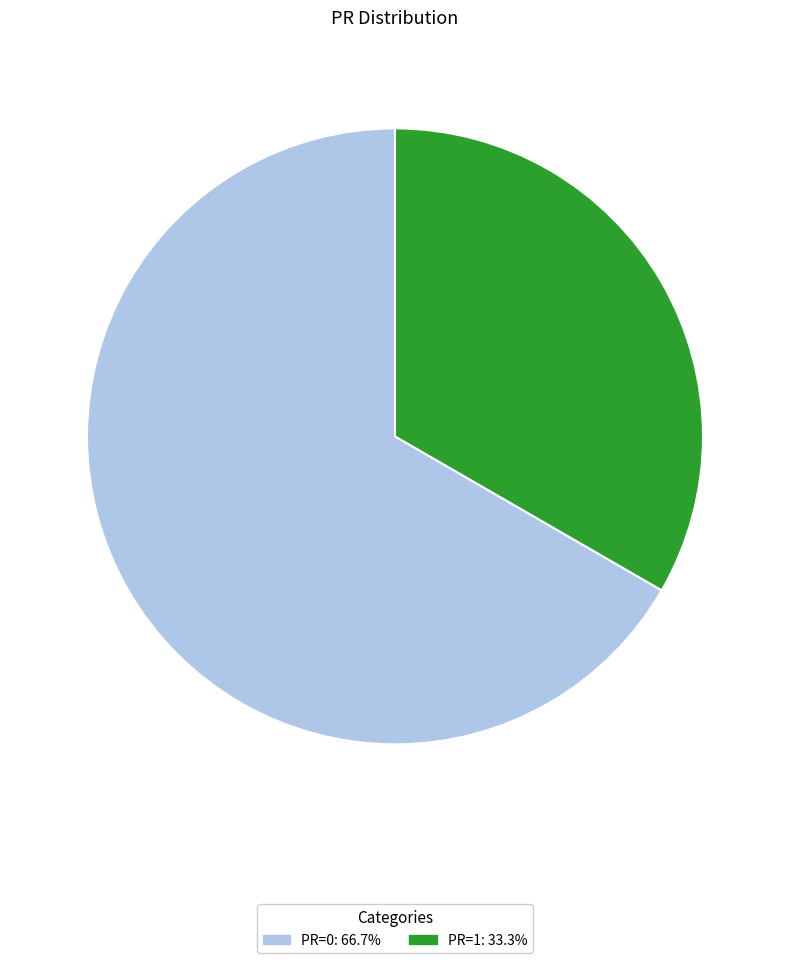

Count the number of slices in the pie.

2